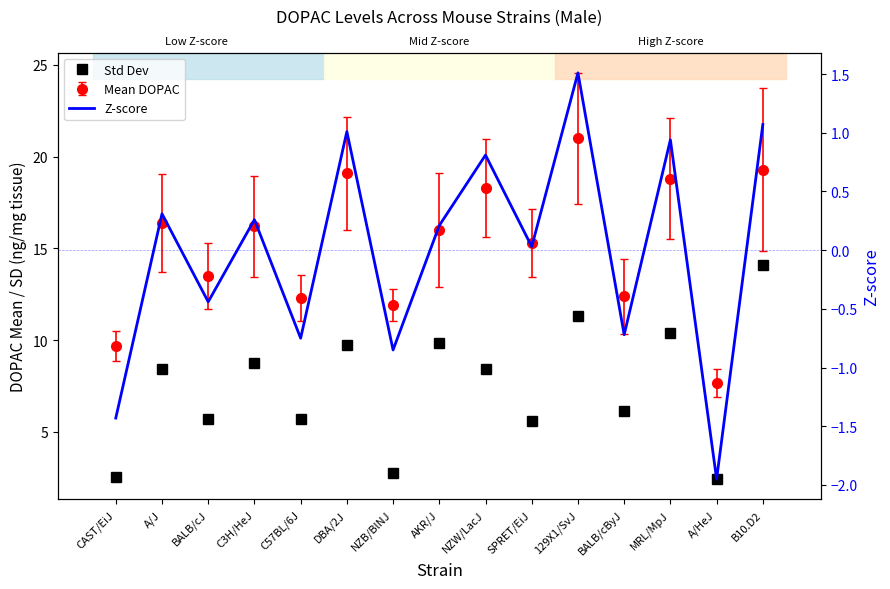

Where does the Std Dev series first go above 8?

A/J